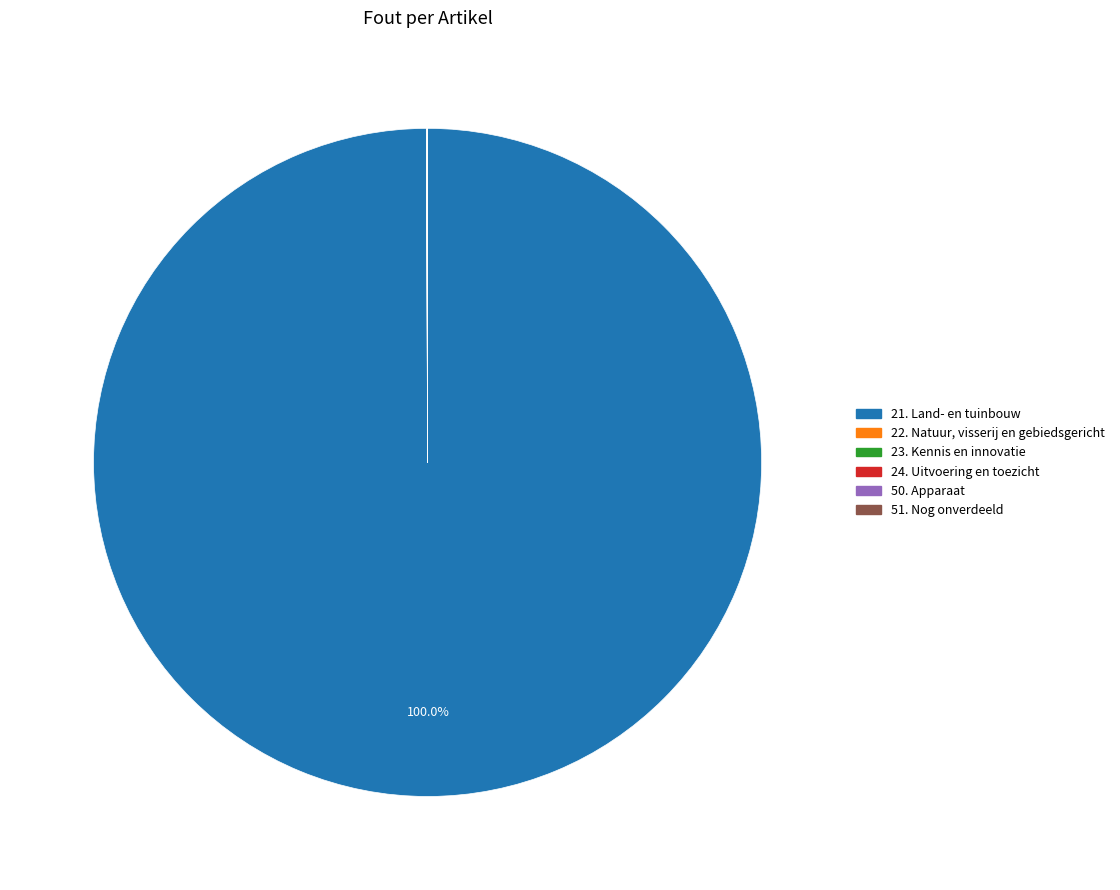

Which category has the biggest portion of the pie?

21. Land- en tuinbouw